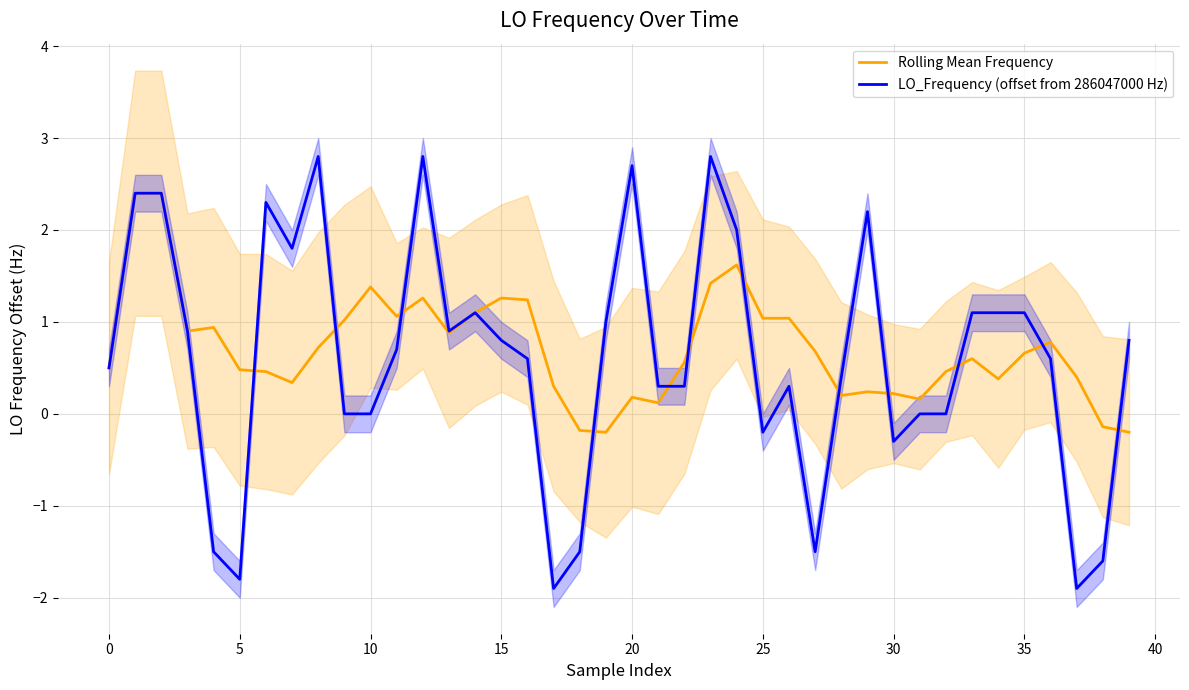

Is it true that Rolling Mean Frequency equals 1.0 at 25?

True